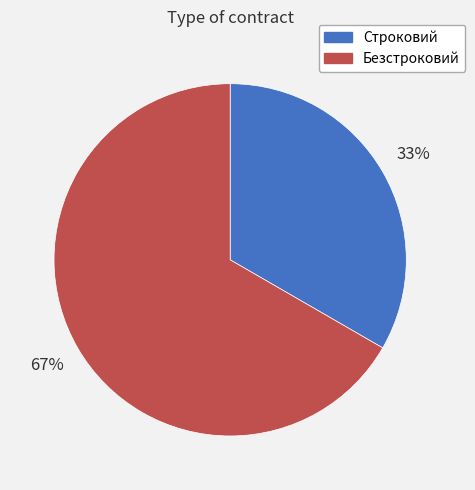

How many slices are in this pie chart?

2